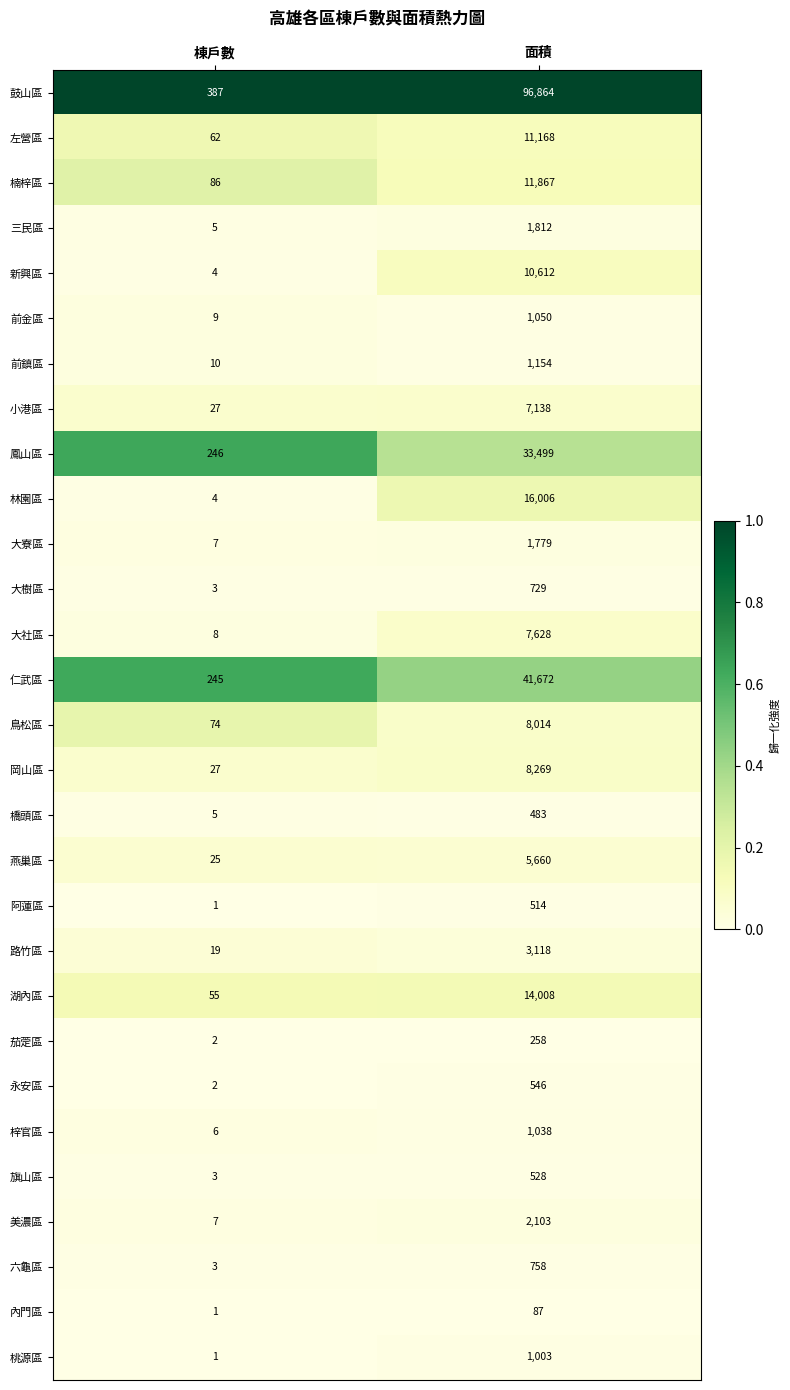

What is the spread (max minus min) of values at 面積?

96777